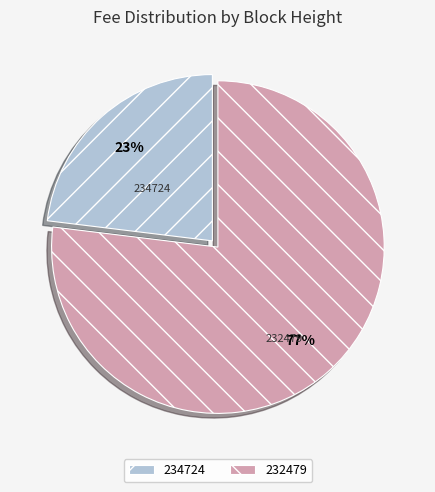

What is the majority slice?

232479